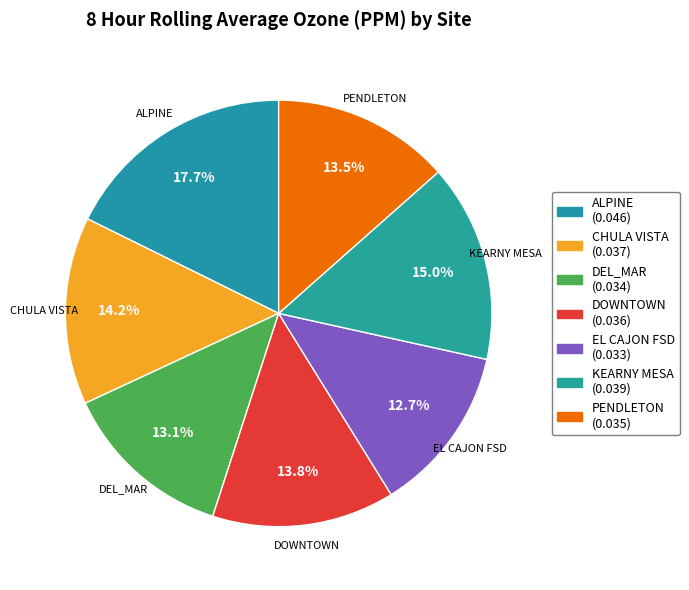

Which has a higher value, EL CAJON FSD or DOWNTOWN?

DOWNTOWN